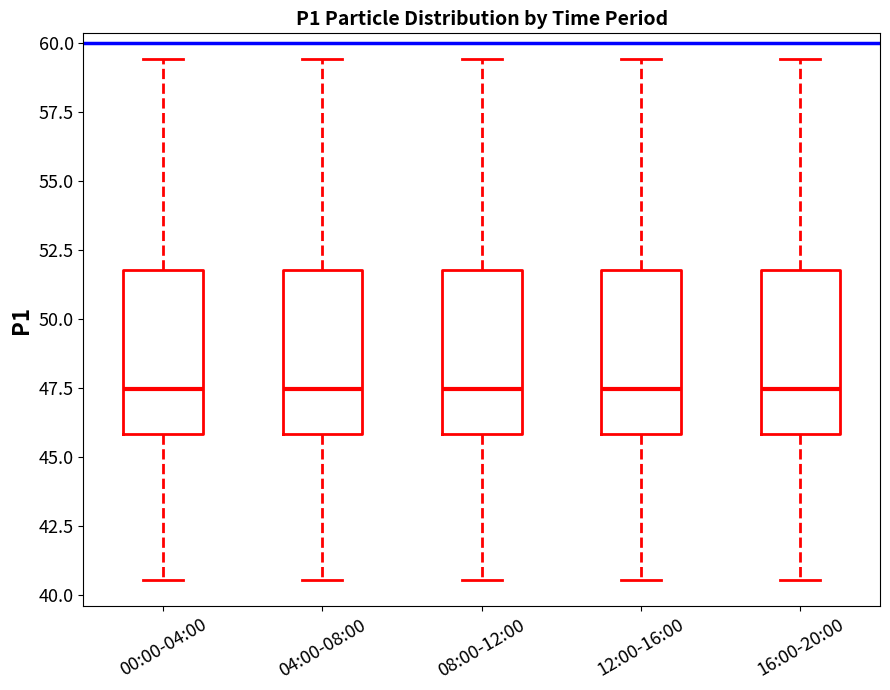

Reading left to right, transcribe this box plot: for each box, give where its median line is, the range the box spans, and where its two whiskers end, as read against the y-axis. The values are not printed on the chart, so give them approximately, as read against the axis.

00:00-04:00: median 47.5, box 46.0 to 52.0, whiskers 40.5 to 59.5
04:00-08:00: median 47.5, box 46.0 to 52.0, whiskers 40.5 to 59.5
08:00-12:00: median 47.5, box 46.0 to 52.0, whiskers 40.5 to 59.5
12:00-16:00: median 47.5, box 46.0 to 52.0, whiskers 40.5 to 59.5
16:00-20:00: median 47.5, box 46.0 to 52.0, whiskers 40.5 to 59.5